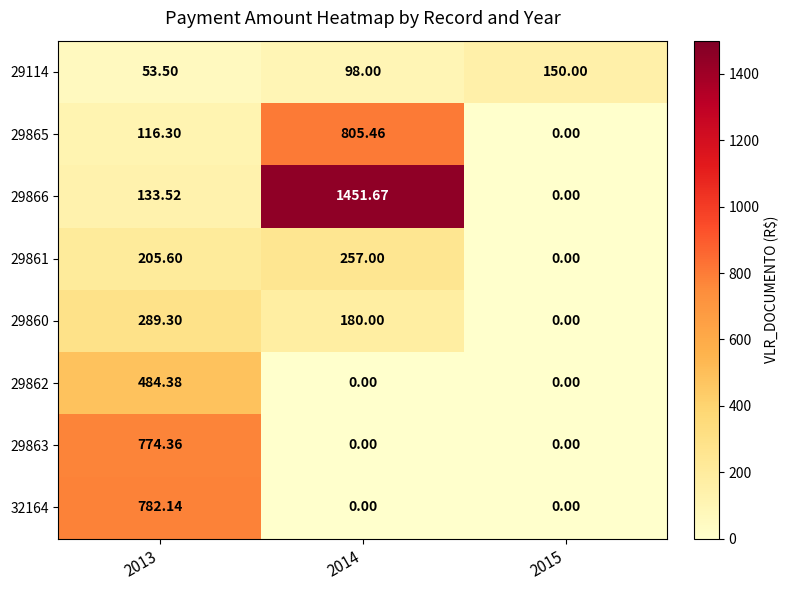

Count the number of data series in this chart.

8